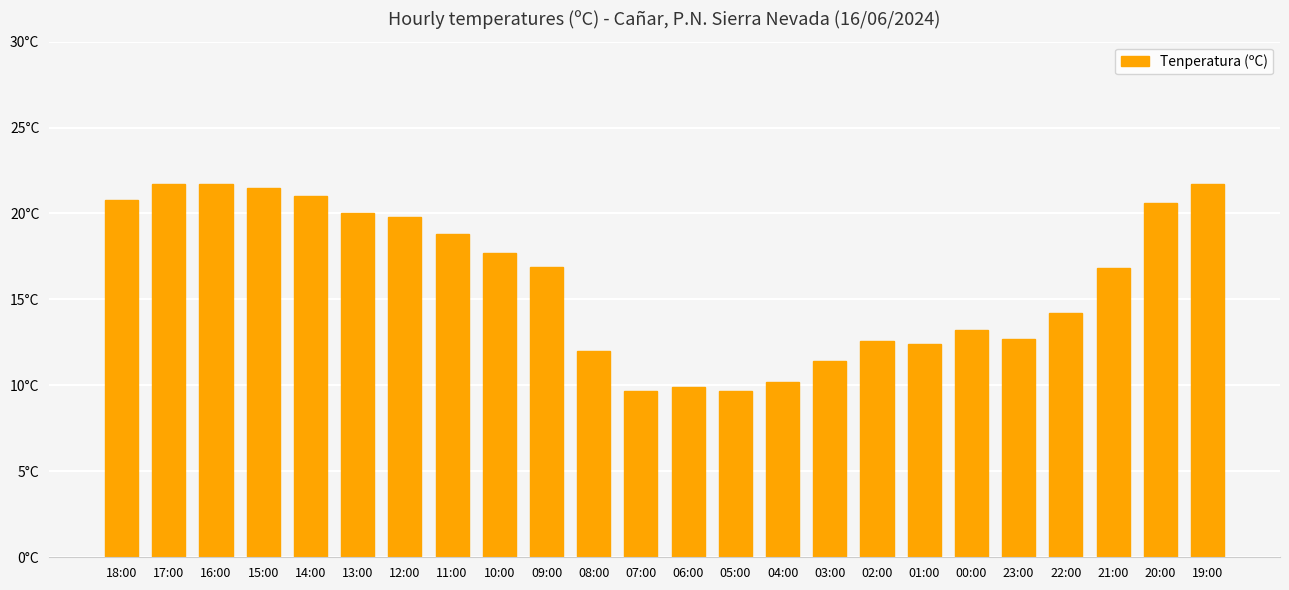

Where does the data first go above 16?

18:00